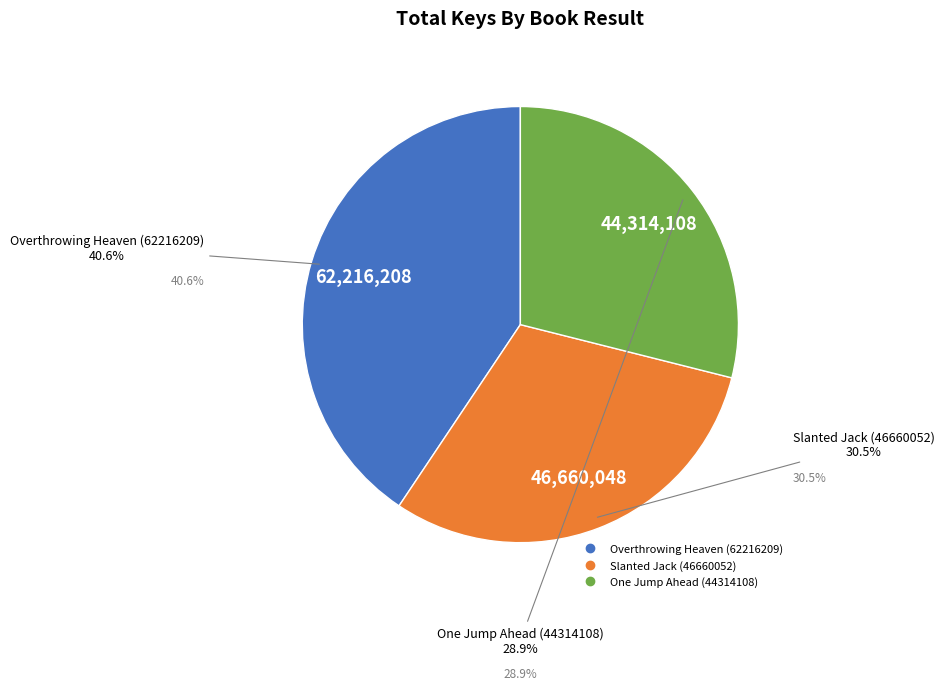

Rank the categories by value from lowest to highest.

One Jump Ahead (44314108), Slanted Jack (46660052), Overthrowing Heaven (62216209)